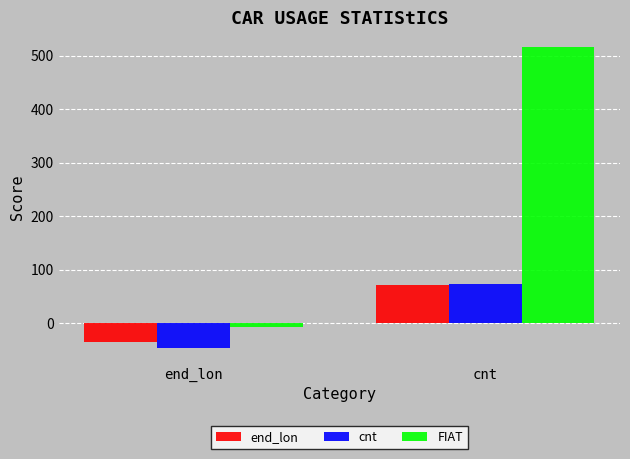

What is the maximum value shown in the chart?

516